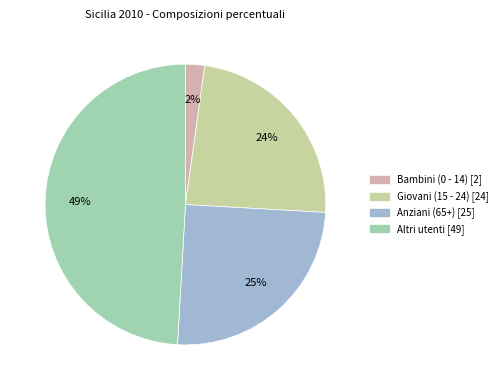

To the nearest percent, what percentage of the pie is Giovani (15 - 24)?

24%